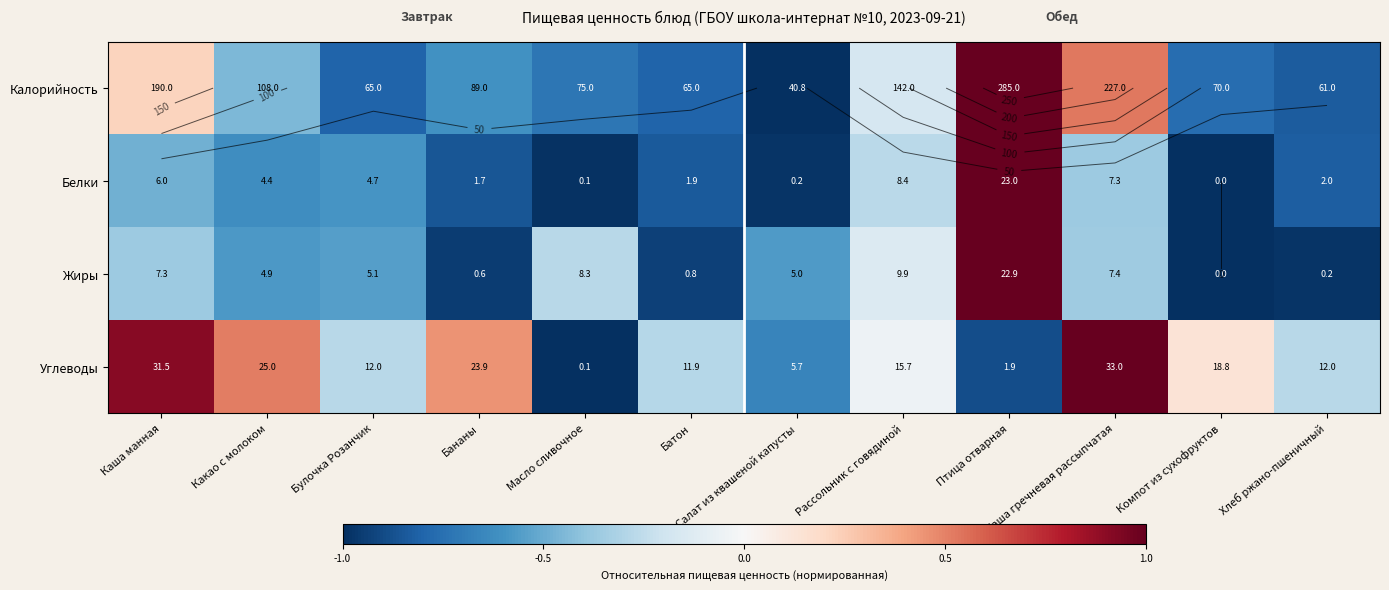

Where does the Калорийность series first go above 0?

Каша манная